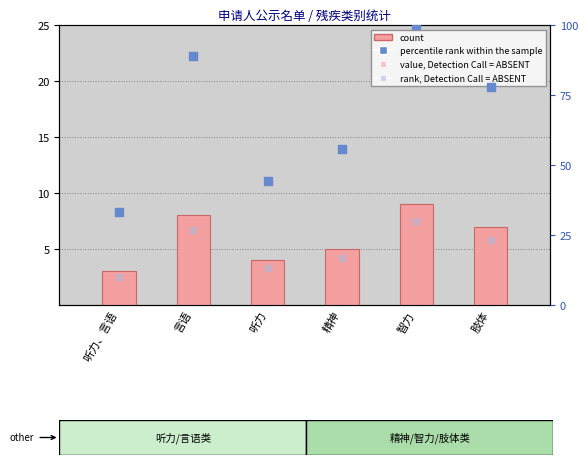

At how many categories does at least one series exceed 21?

6